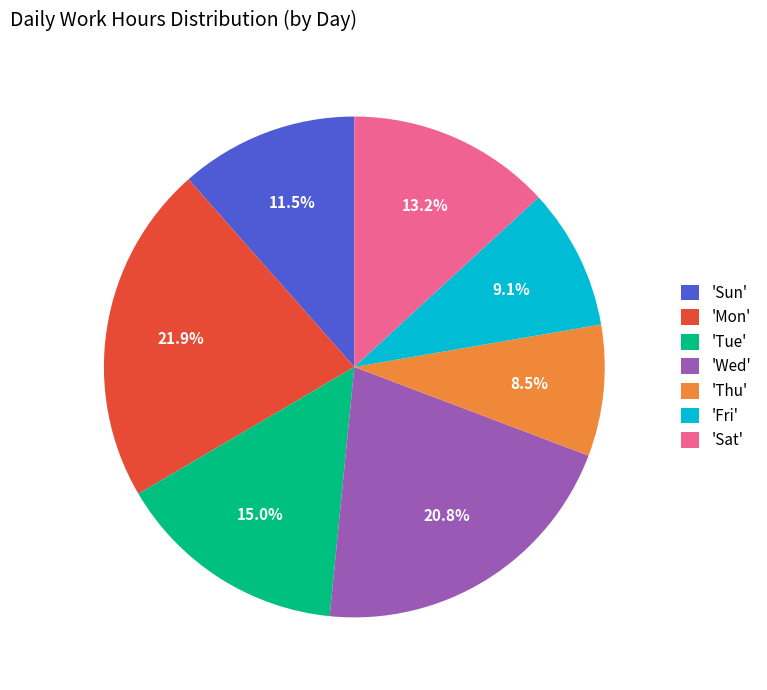

Combined, do 'Fri' and 'Mon' account for over 50%?

No